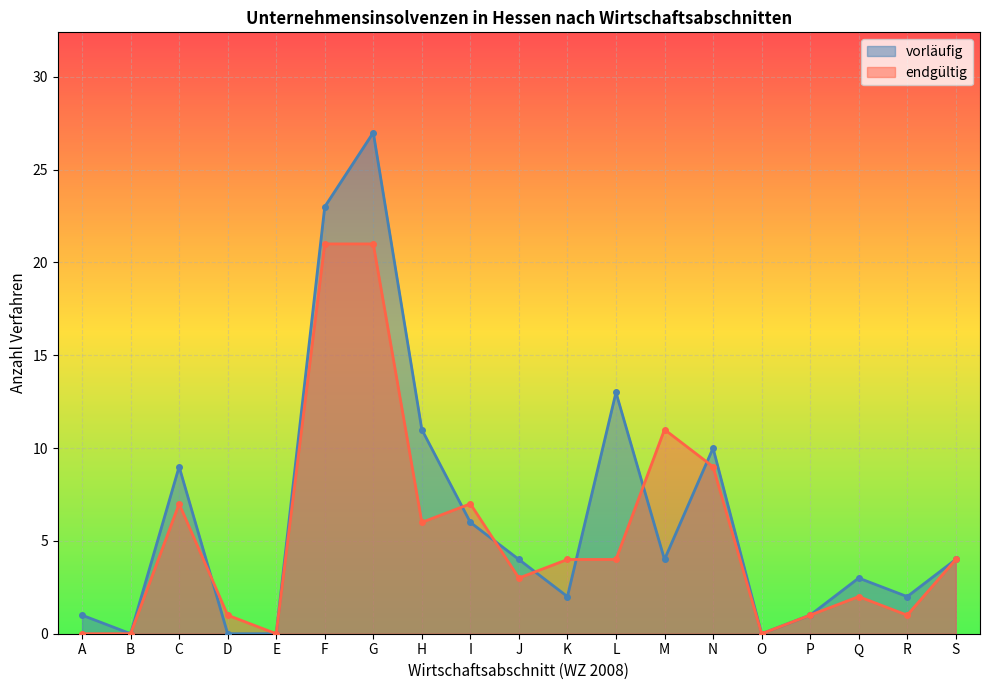

In endgültig, how many points are lower than both neighbors (excluding endpoints)?

5